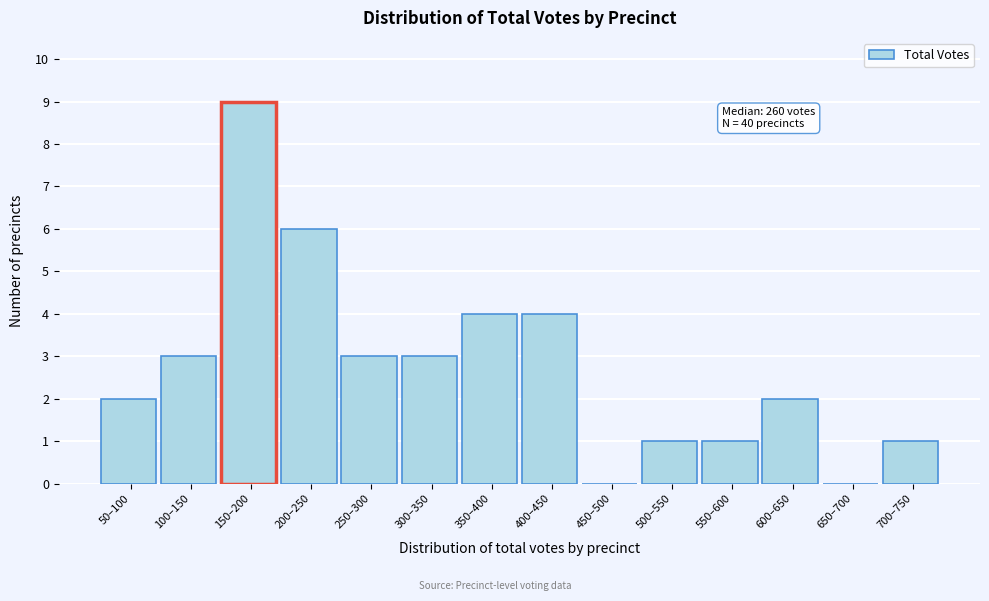

Reading right to left, extract all data points from this chart.

700–750=1	650–700=0	600–650=2	550–600=1	500–550=1	450–500=0	400–450=4	350–400=4	300–350=3	250–300=3	200–250=6	150–200=9	100–150=3	50–100=2